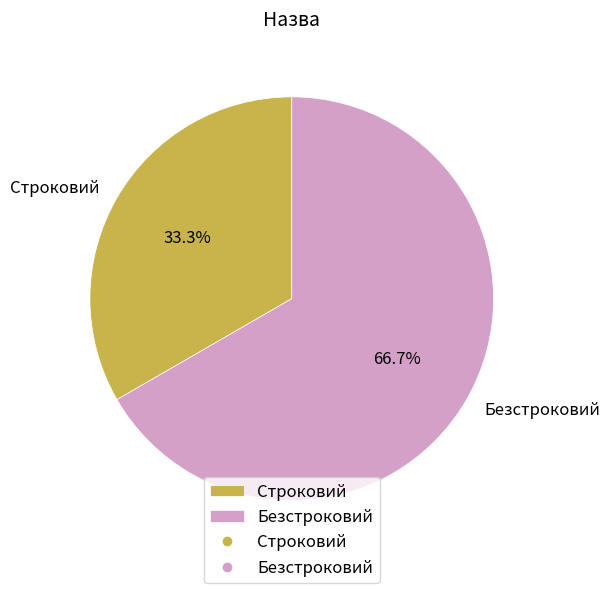

Rank the categories by value from lowest to highest.

Строковий, Безстроковий